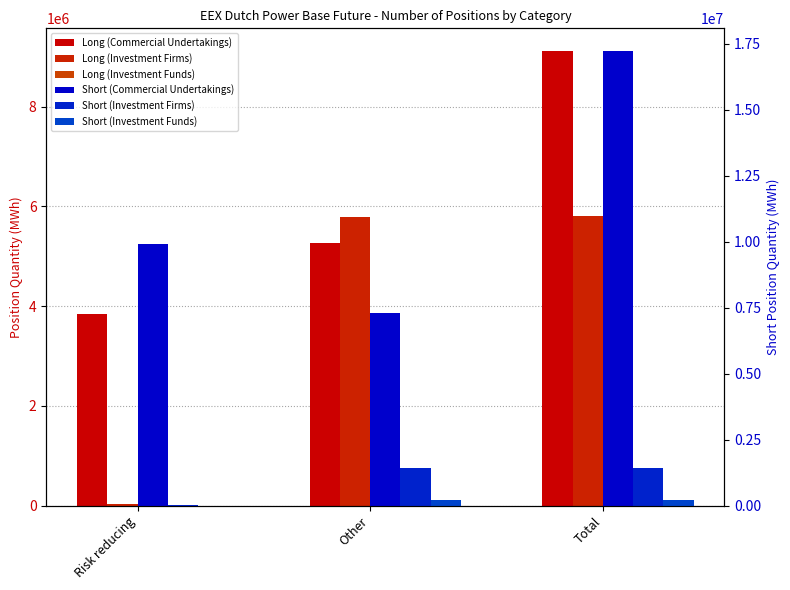

How many values in the Short (Commercial Undertakings) series are below 9909841?

1